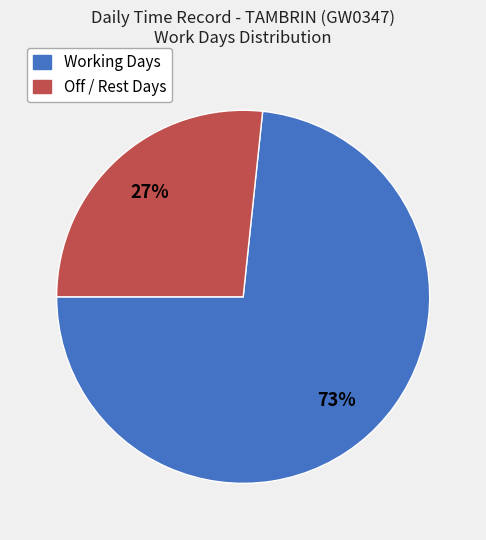

How many segments does this pie chart have?

2